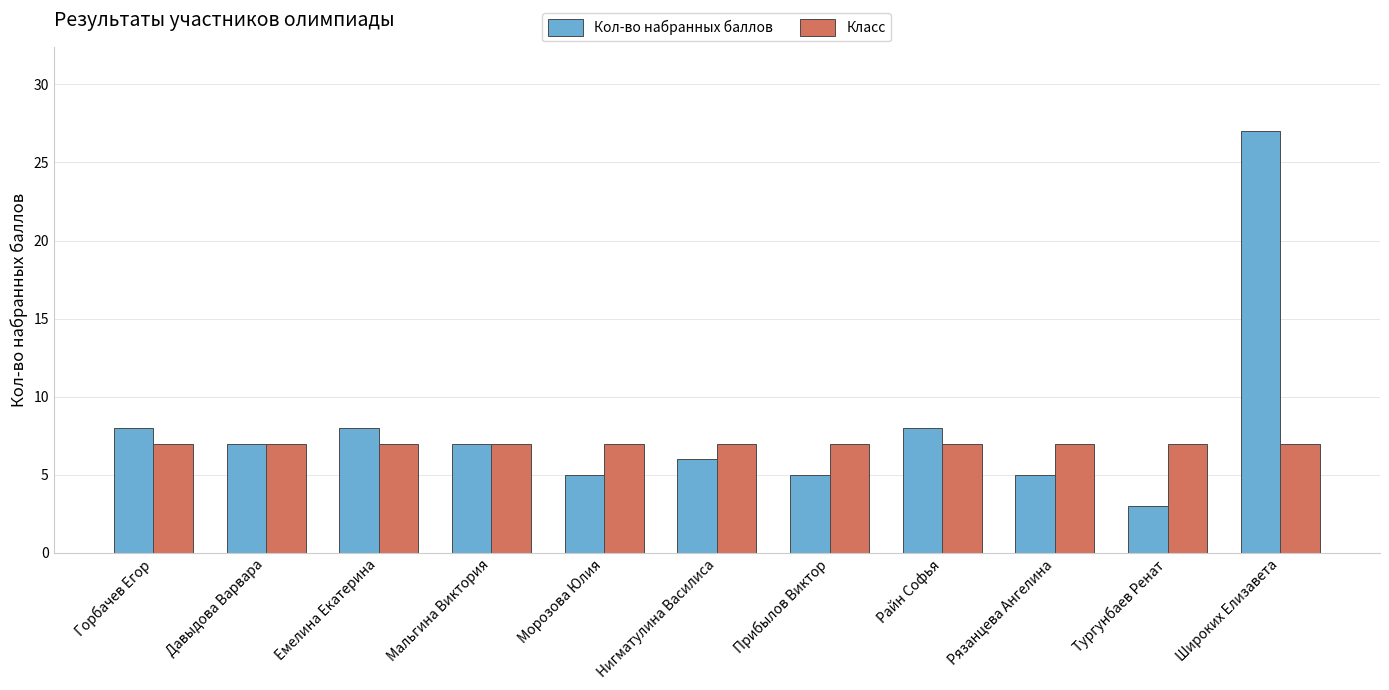

What is the label of the 7th bar from the left?

Прибылов Виктор